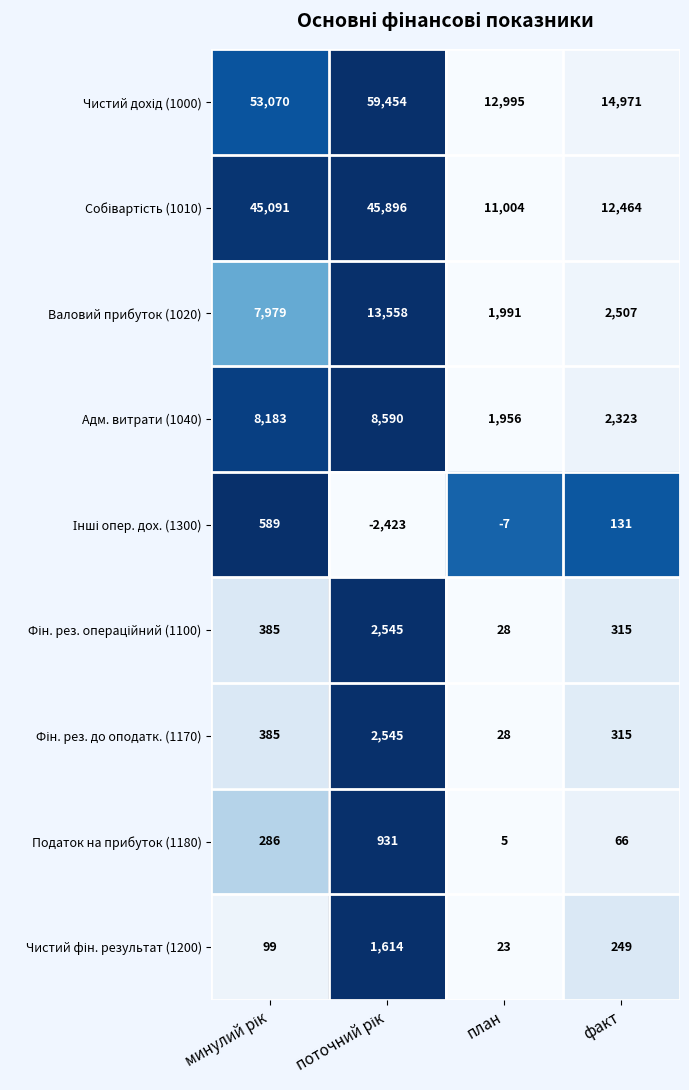

What is the difference between the highest and lowest values at факт?

14905